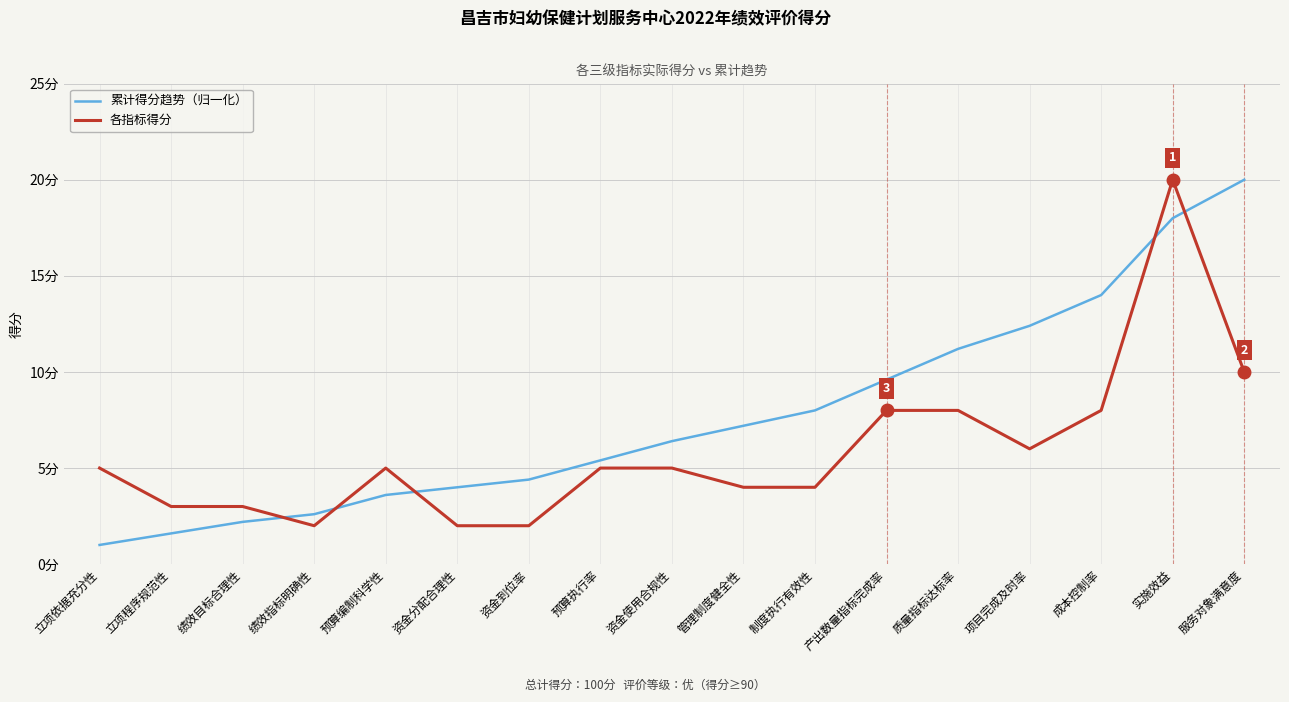

At how many categories does at least one series exceed 1?

17